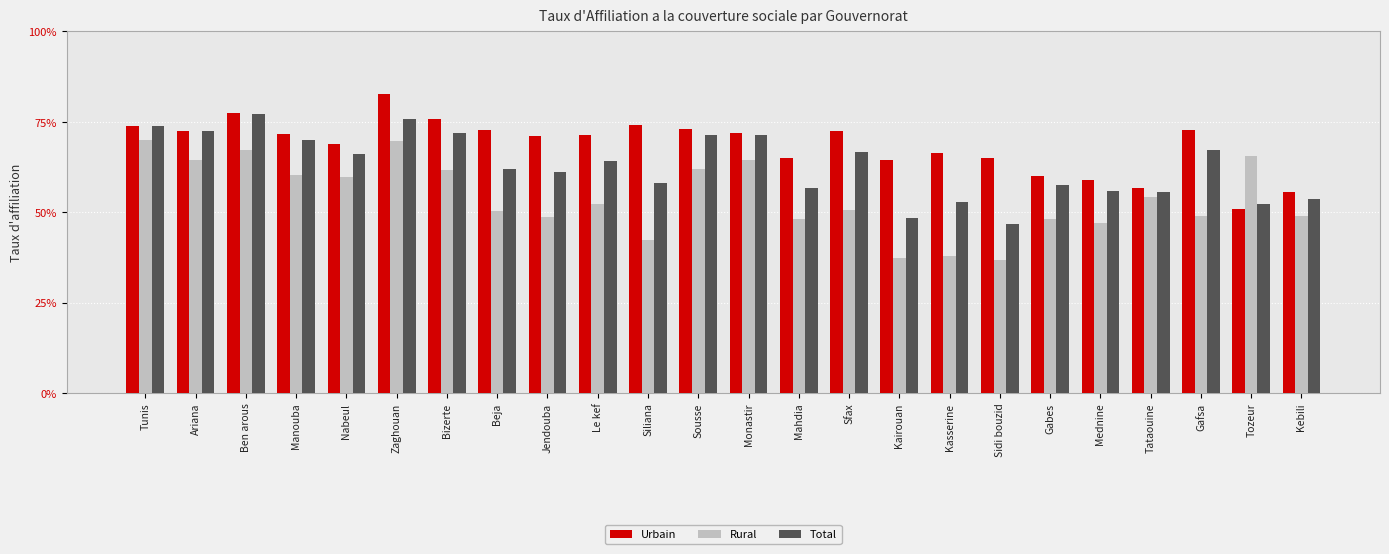

What is the label of the 7th bar from the left?

Bizerte